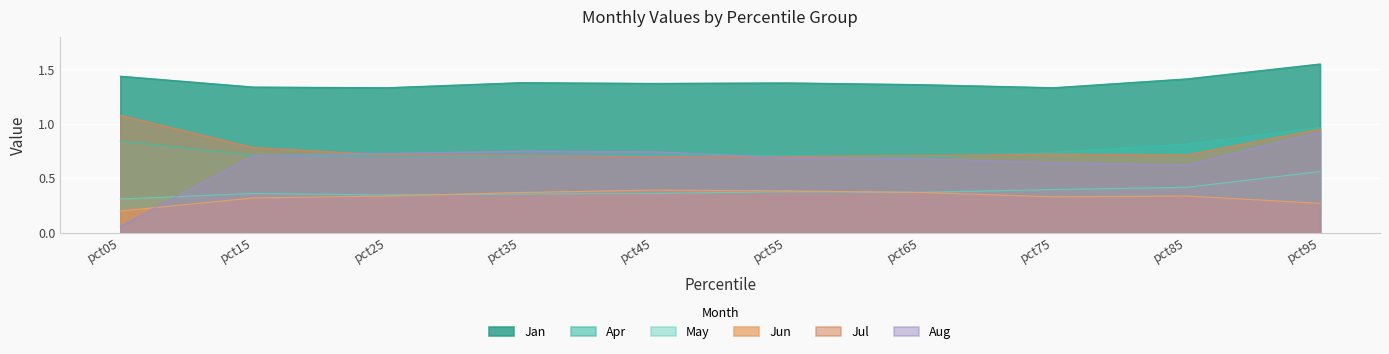

Reading left to right, what are all the values shown in this chart?

Jan: pct05=1.4	pct15=1.3	pct25=1.3	pct35=1.4	pct45=1.4	pct55=1.4	pct65=1.4	pct75=1.3	pct85=1.4	pct95=1.5
Apr: pct05=0.8	pct15=0.7	pct25=0.7	pct35=0.7	pct45=0.7	pct55=0.7	pct65=0.7	pct75=0.7	pct85=0.8	pct95=1.0
May: pct05=0.3	pct15=0.4	pct25=0.3	pct35=0.4	pct45=0.4	pct55=0.4	pct65=0.4	pct75=0.4	pct85=0.4	pct95=0.6
Jun: pct05=0.2	pct15=0.3	pct25=0.3	pct35=0.4	pct45=0.4	pct55=0.4	pct65=0.4	pct75=0.3	pct85=0.3	pct95=0.3
Jul: pct05=1.1	pct15=0.8	pct25=0.7	pct35=0.7	pct45=0.7	pct55=0.7	pct65=0.7	pct75=0.7	pct85=0.7	pct95=1.0
Aug: pct05=0.1	pct15=0.7	pct25=0.7	pct35=0.8	pct45=0.7	pct55=0.7	pct65=0.7	pct75=0.6	pct85=0.6	pct95=0.9